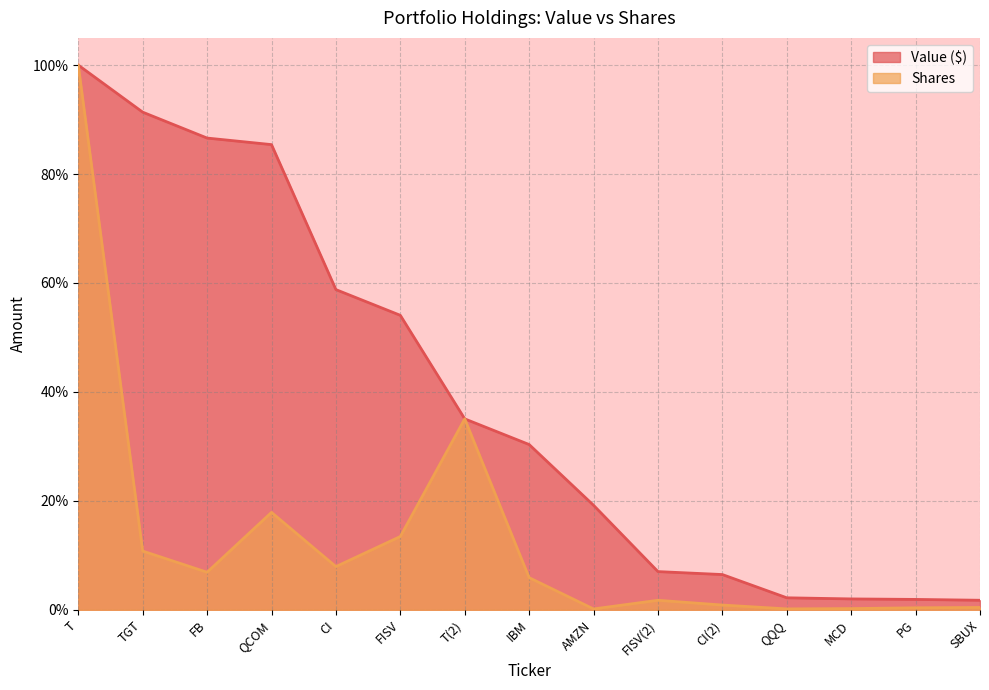

What is the highest value of the Shares series?

1.0